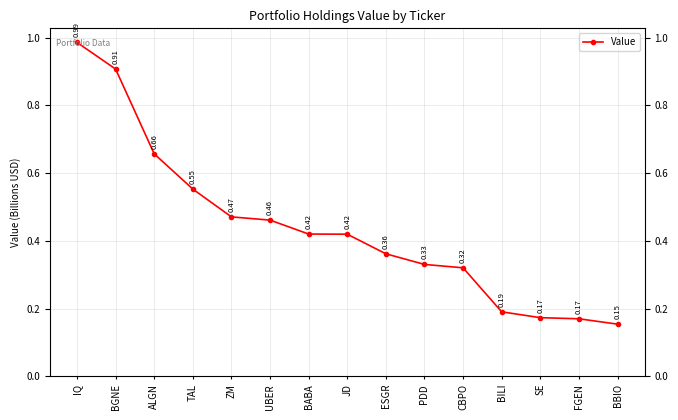

At which label is the value closest to 0?

BBIO